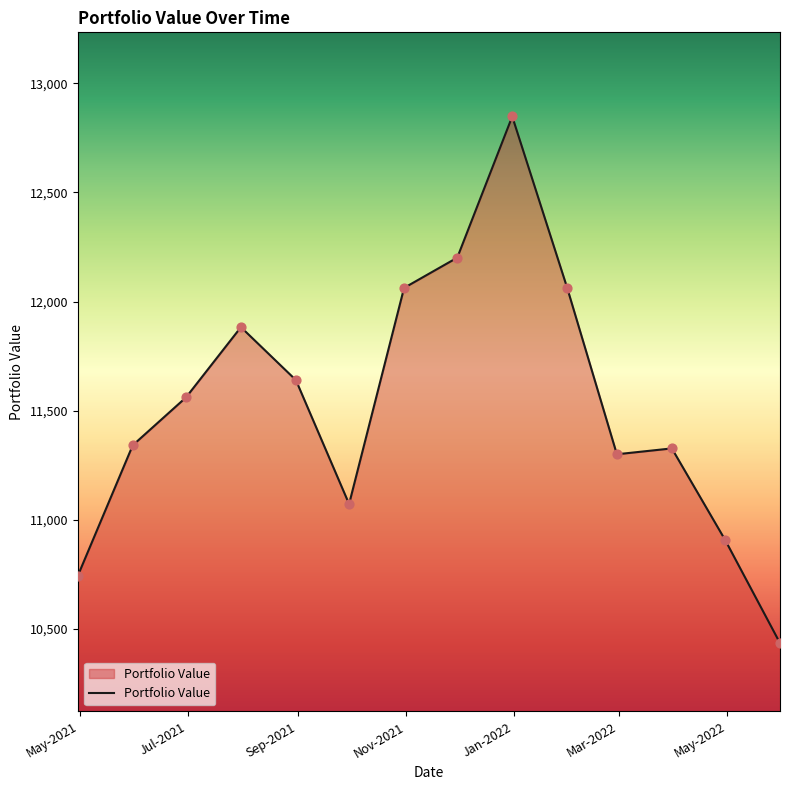

What is the minimum value shown in the chart?

10435.9